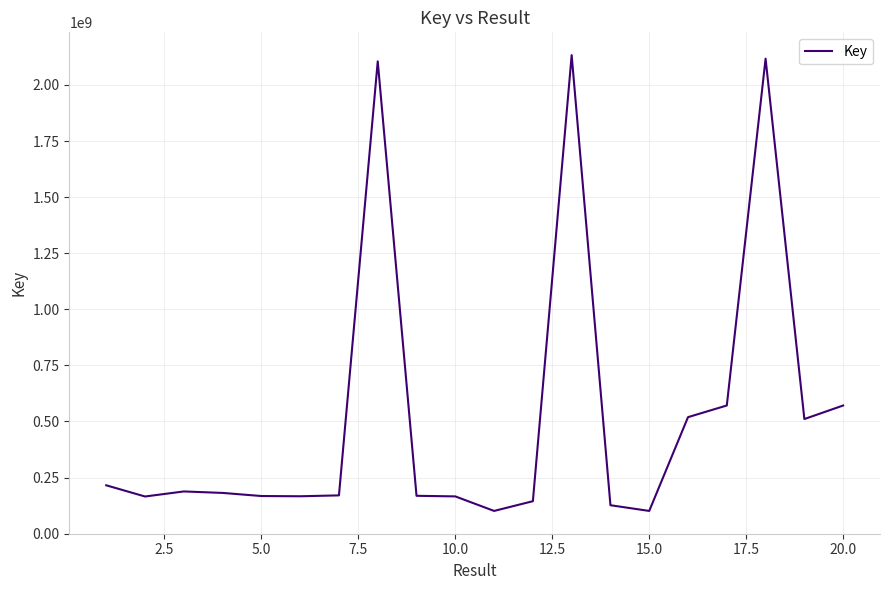

What is the difference between the maximum and minimum values?

2032067981